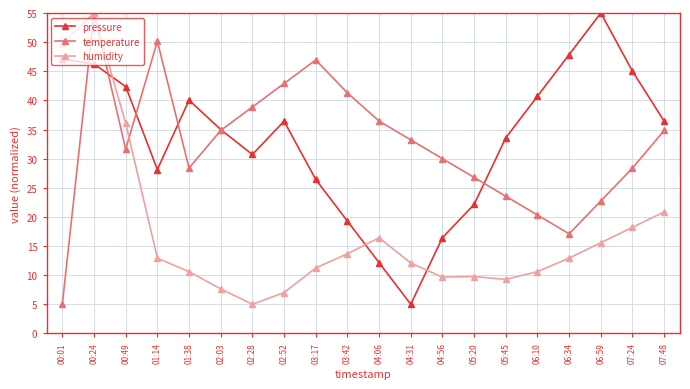

What is the spread (max minus min) of values at 02:03?

27.4